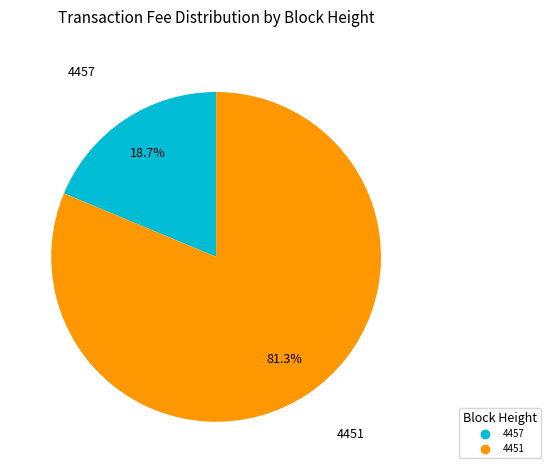

Approximately how many times larger is the value at 4451 compared to 4457?

4.3